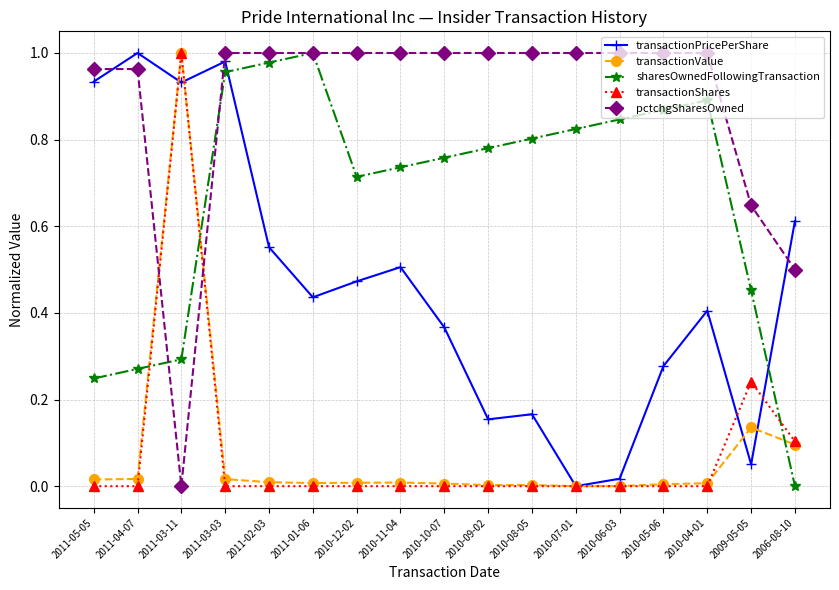

Which series has the largest total across all categories?

pctchgSharesOwned